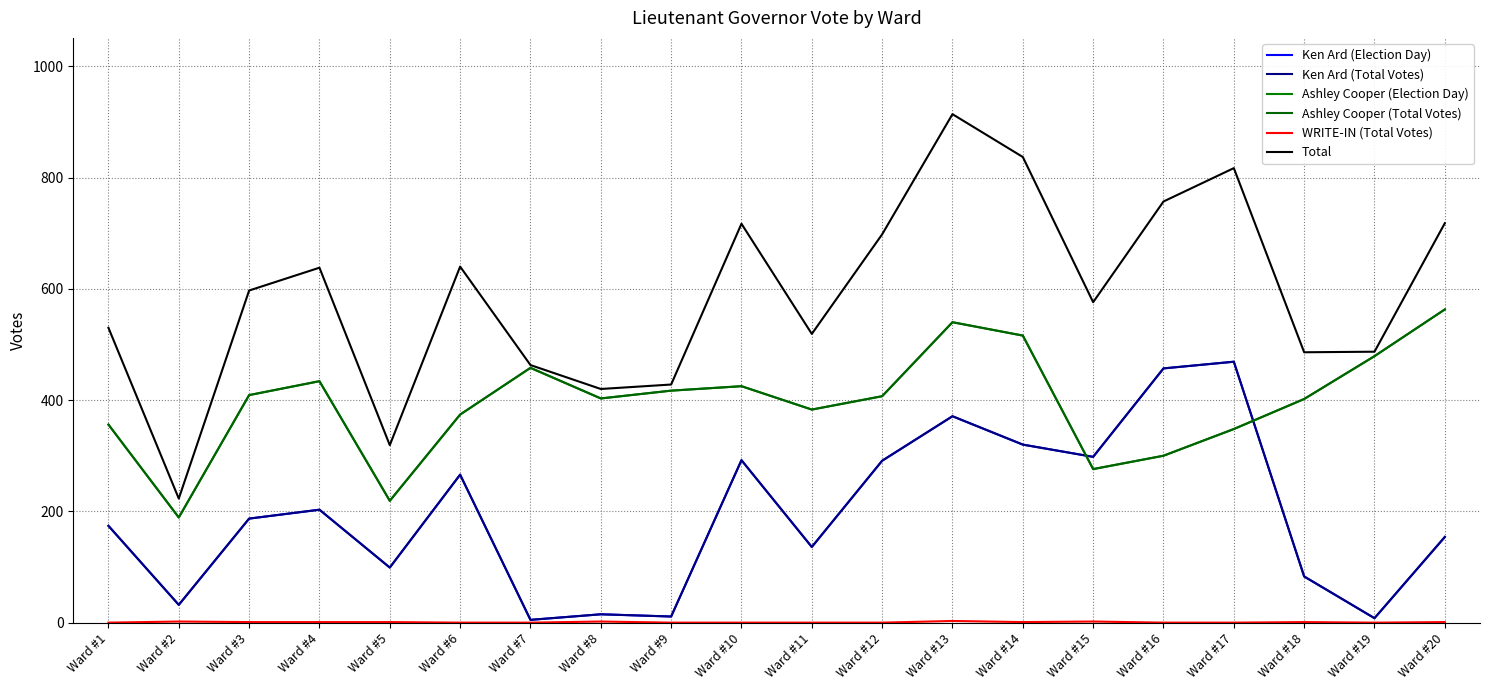

Count the WRITE-IN (Total Votes) values in the range 0 to 1.

16